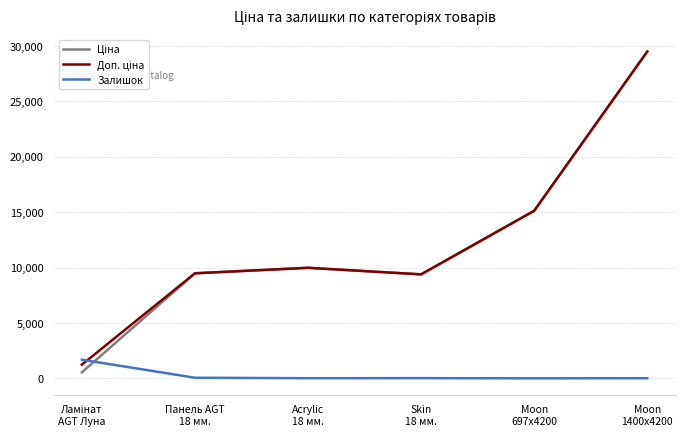

What is the maximum value shown in the chart?

29491.5